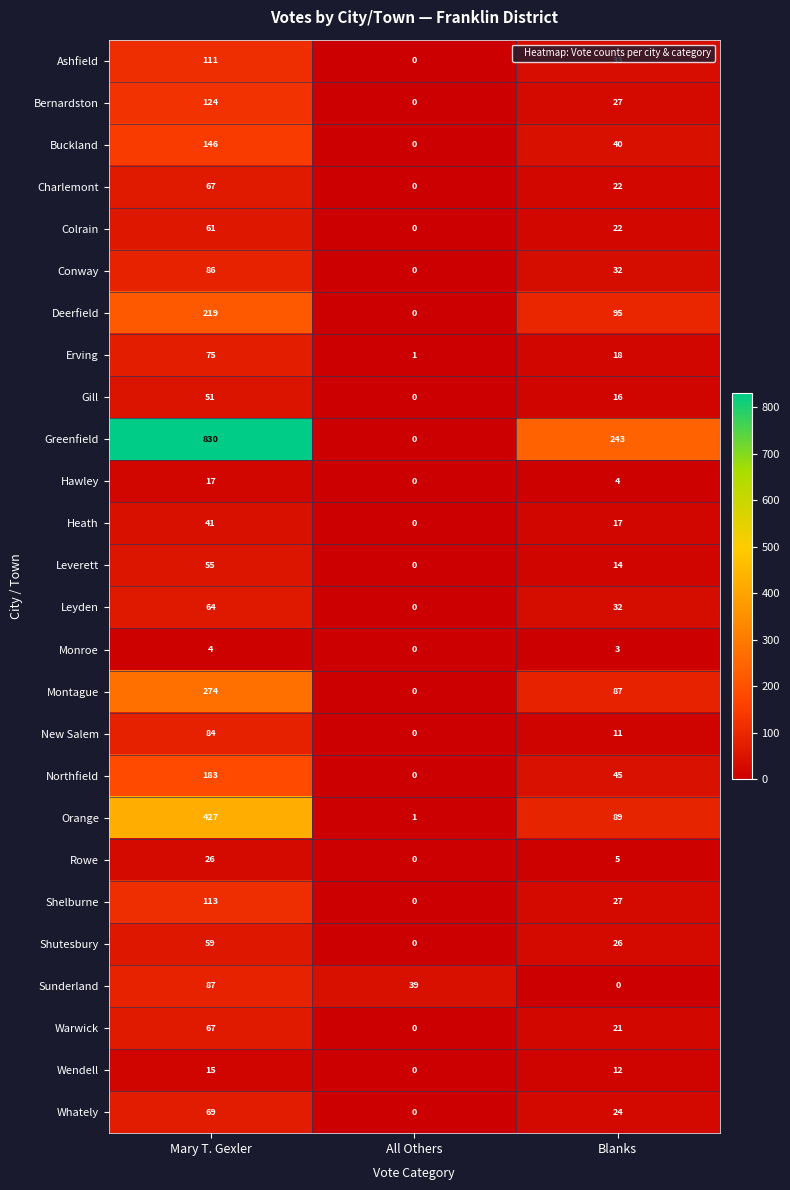

Is it true that Gill equals 0 at All Others?

True